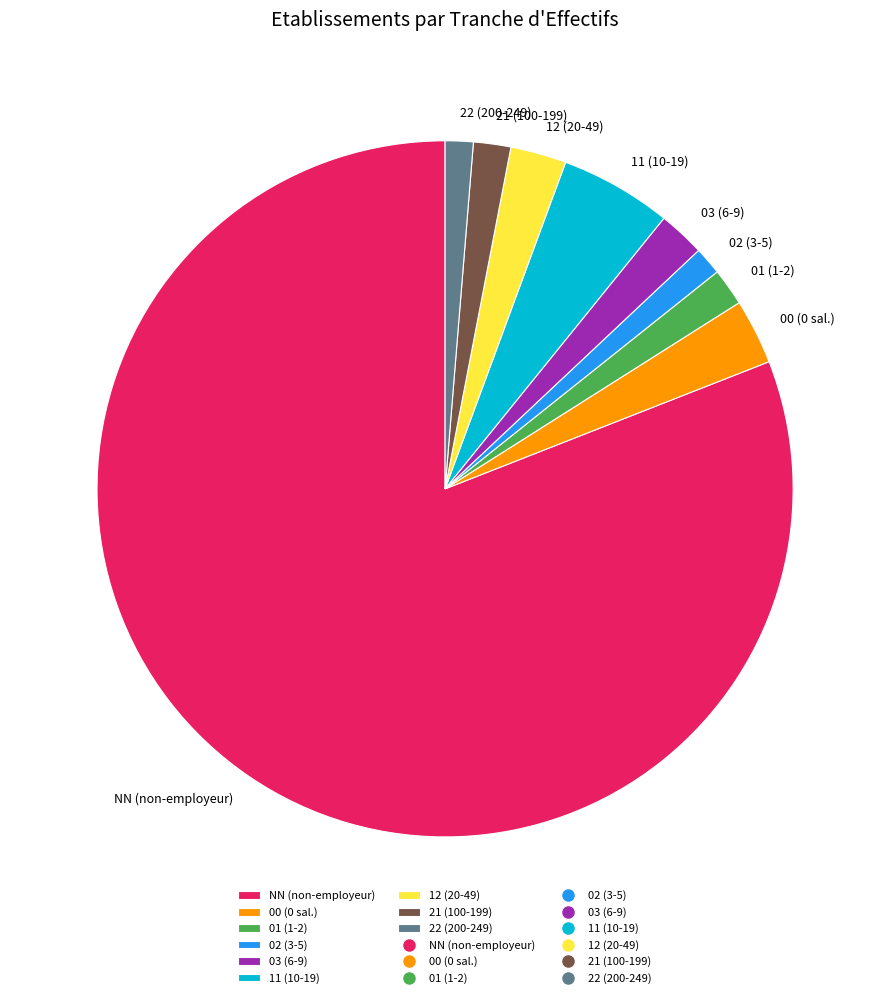

Is there any slice that represents more than half of the pie?

Yes